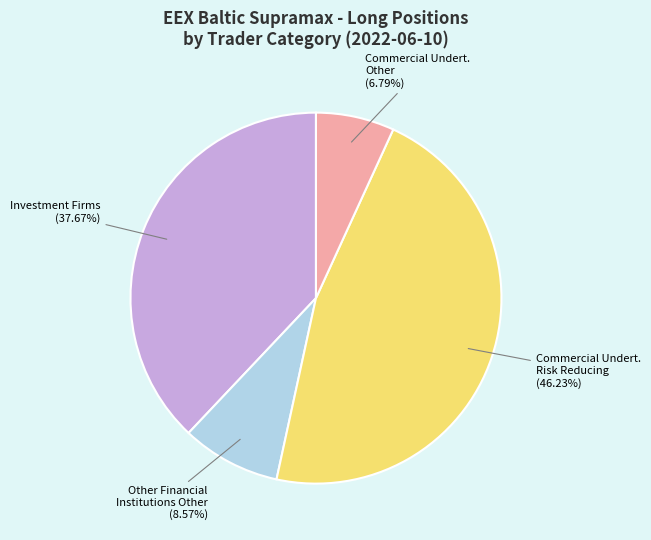

Does Investment Funds Long account for over 50% of the chart?

No